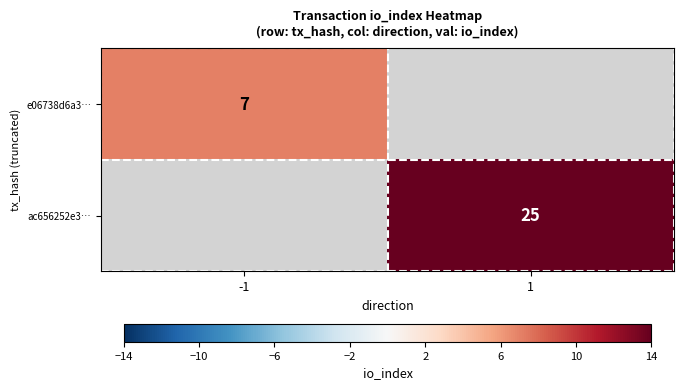

True or false: ac656252e3… has a value of 25 at 1.

True